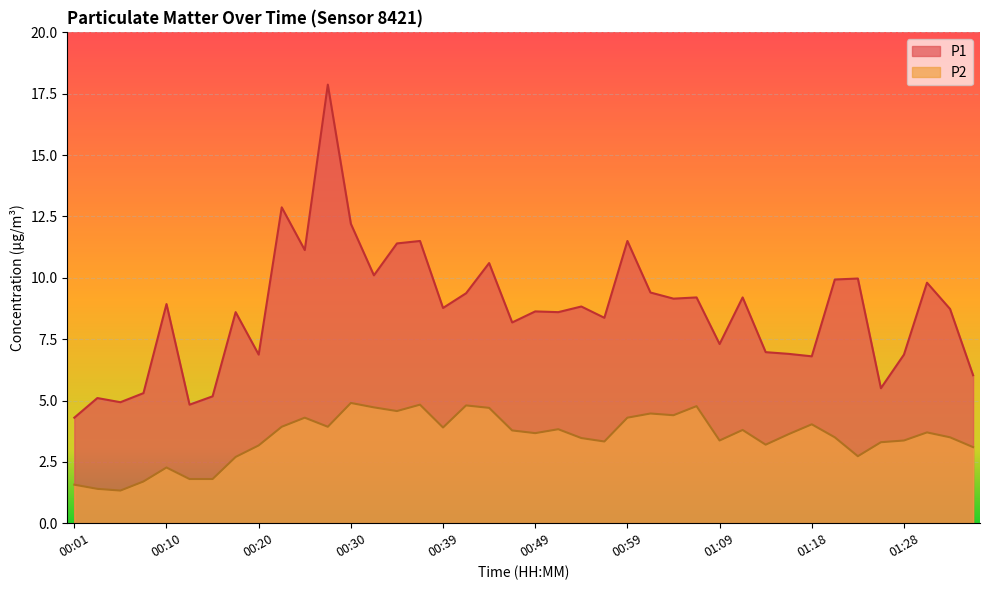

Does the chart display data point markers on the line(s)?

No